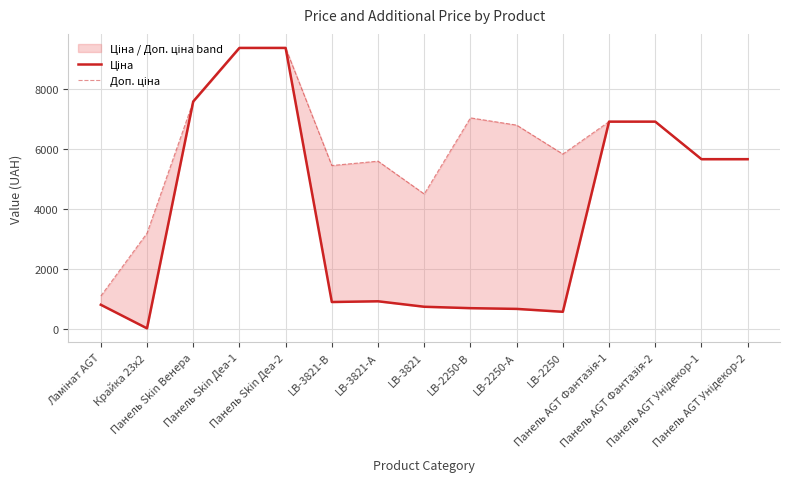

Rank the series by their maximum value, from highest to lowest.

Ціна, Доп. ціна